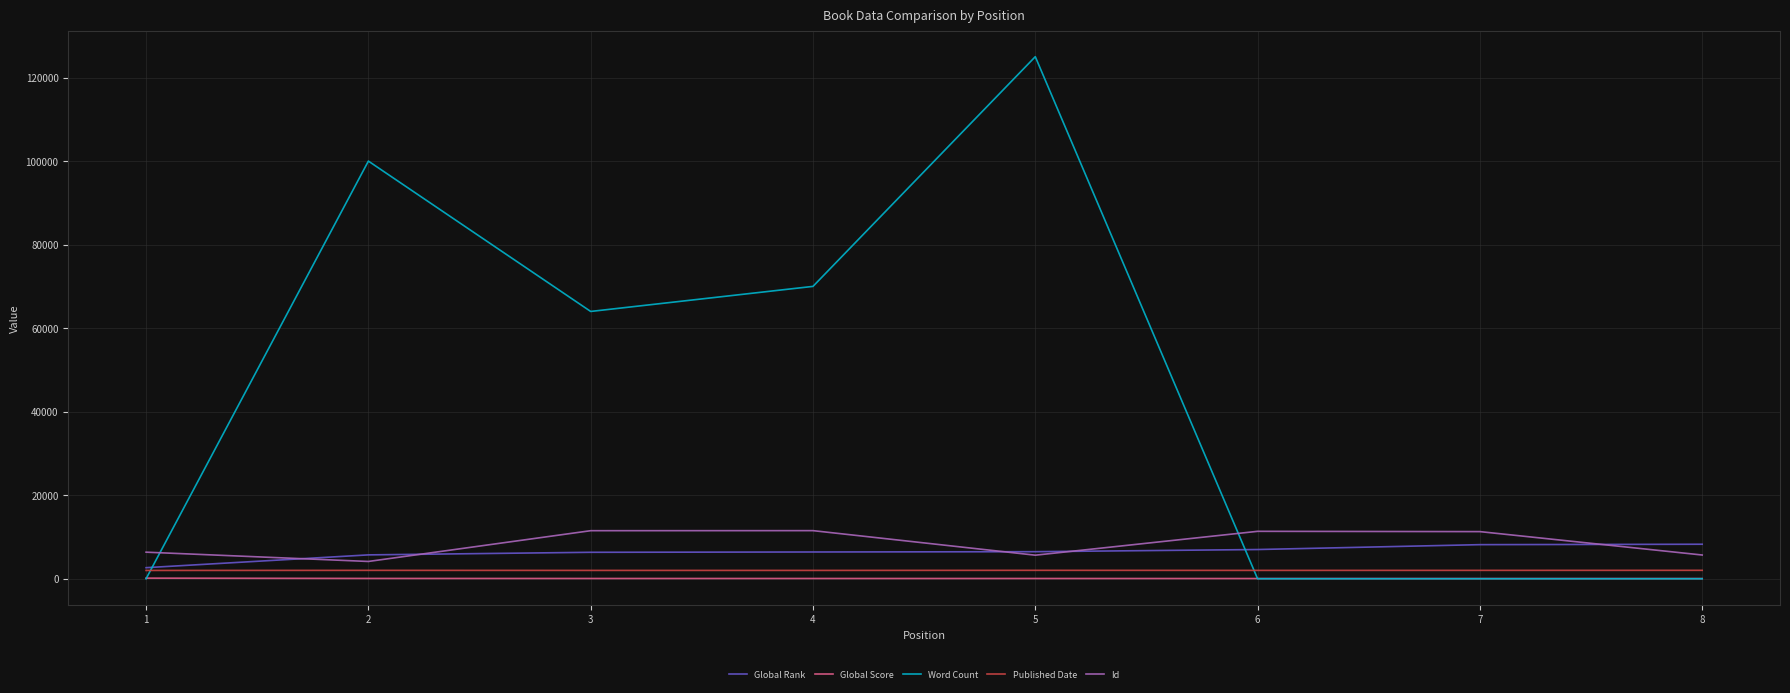

What is the highest value of the Word Count series?

125000